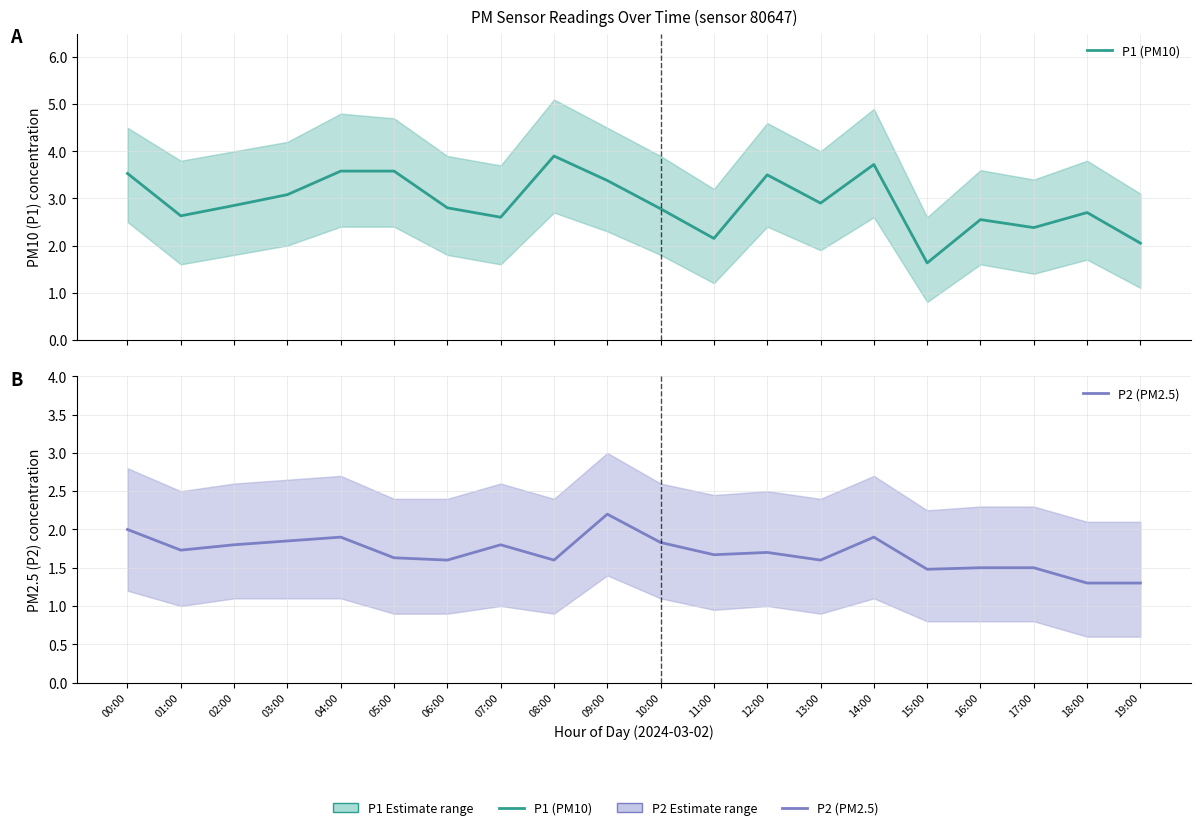

Between 09:00 and 11:00, which is larger?

09:00